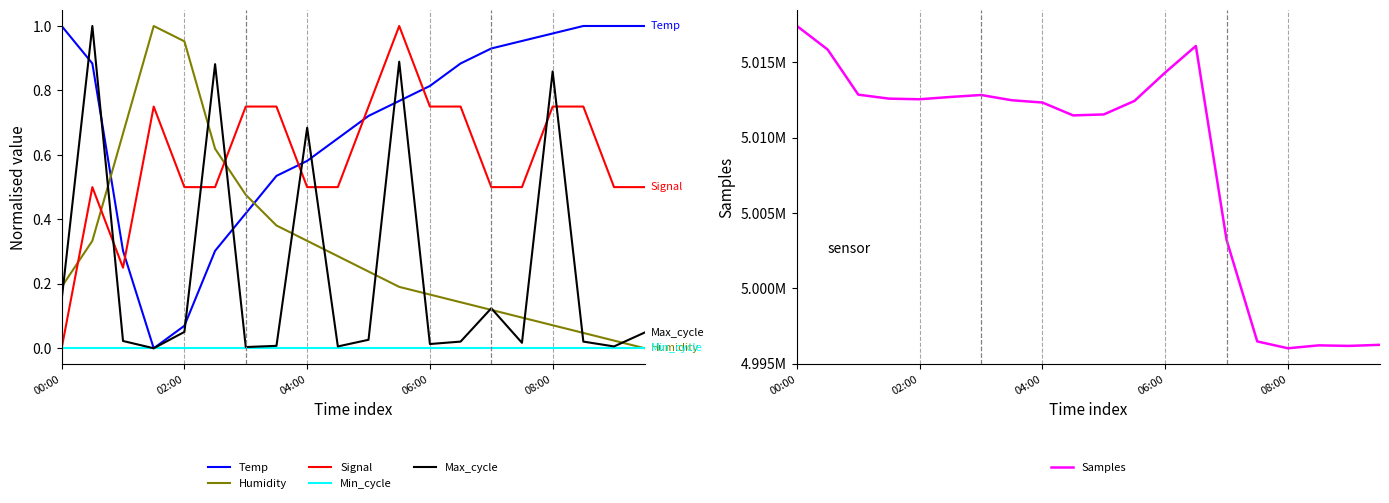

After their last crossing, which series has the higher values: Temp or Humidity?

Temp